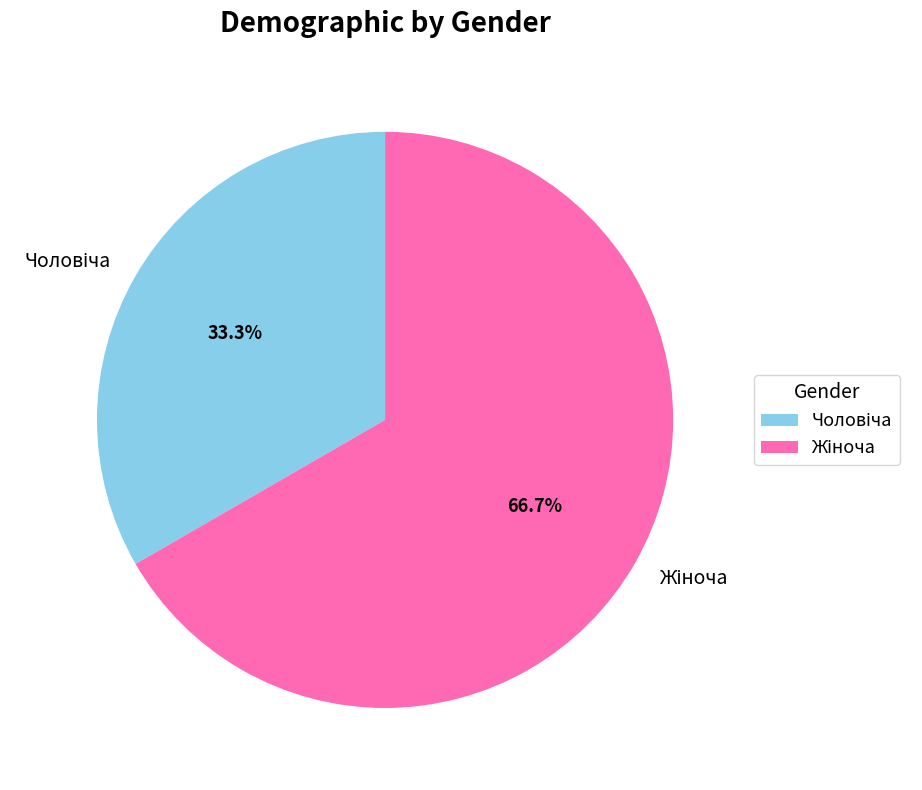

Does any single category account for the majority?

Yes